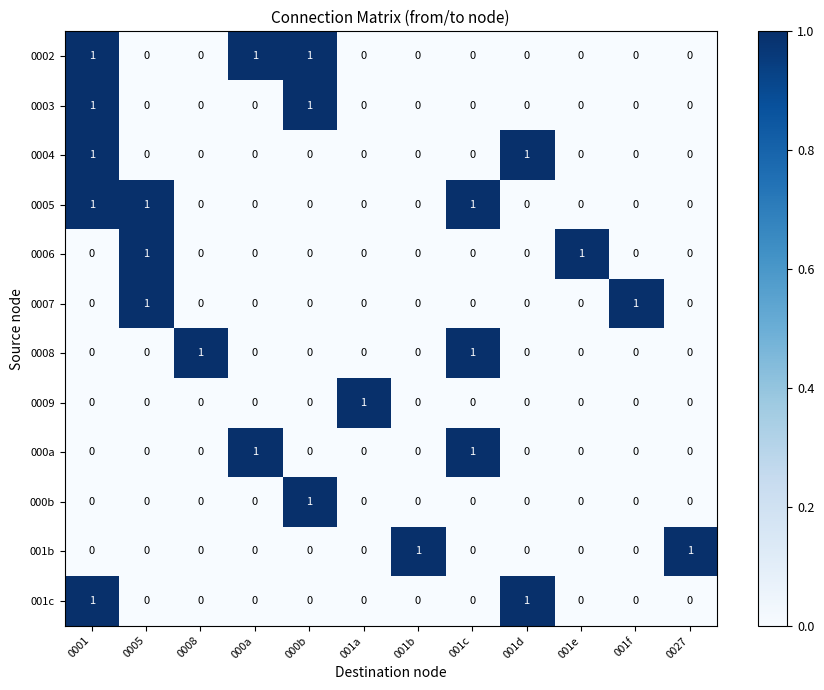

How many 0009 values are between 0 and 1?

12